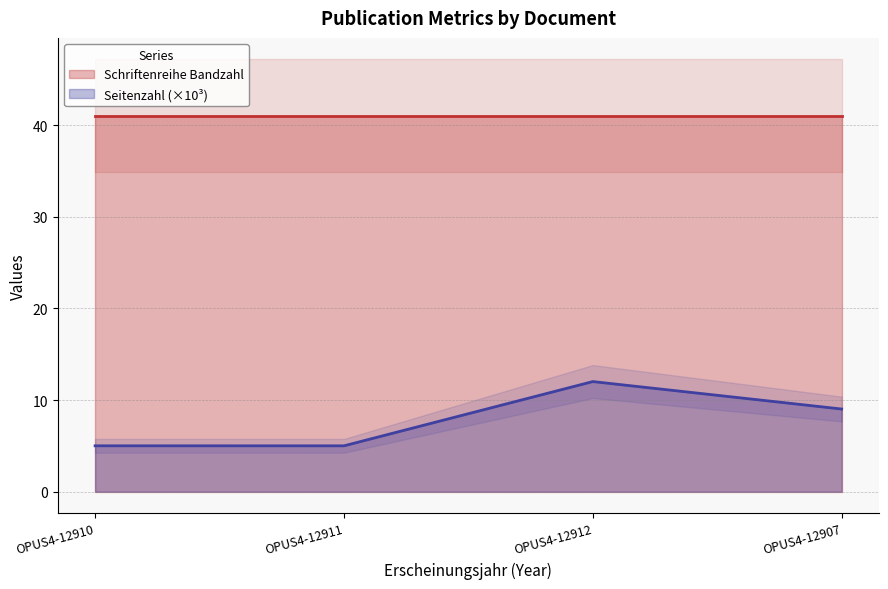

Approximately how many times larger is the value at OPUS4-12911 compared to OPUS4-12910?

1.0